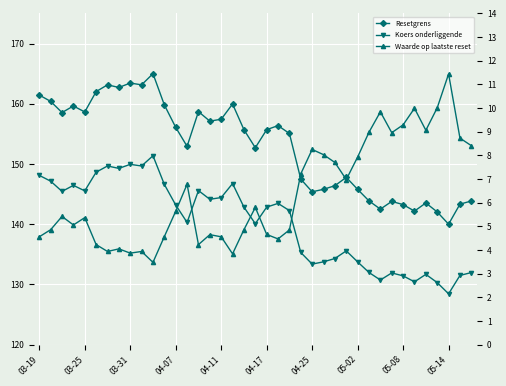

Rank the series by their maximum value, from highest to lowest.

Resetgrens, Koers onderliggende, Waarde op laatste reset